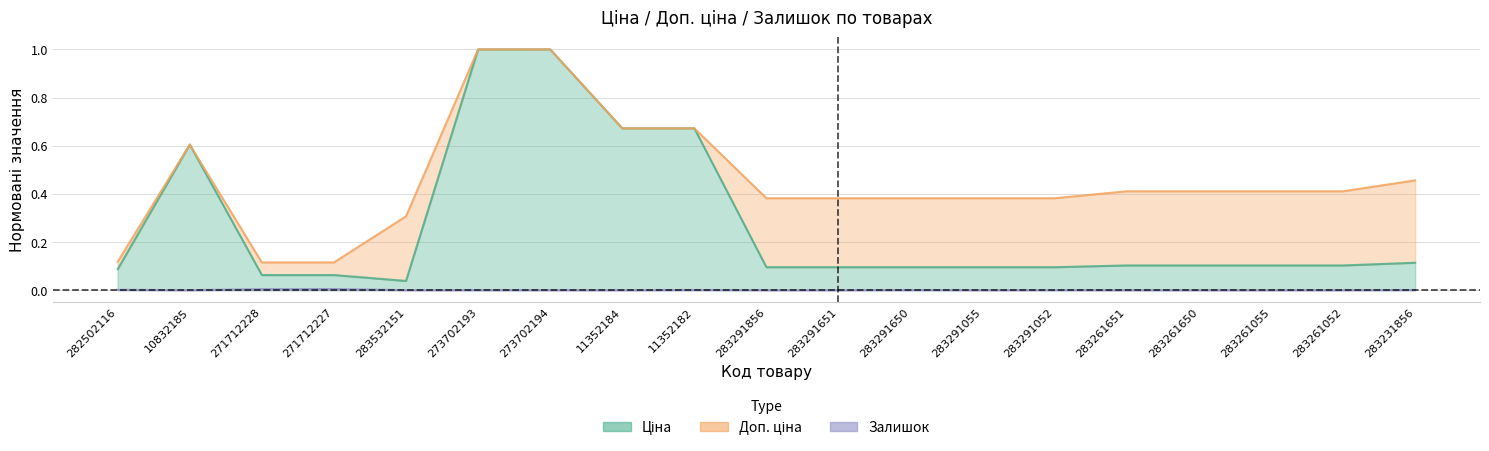

Does the chart have visible grid lines?

Yes